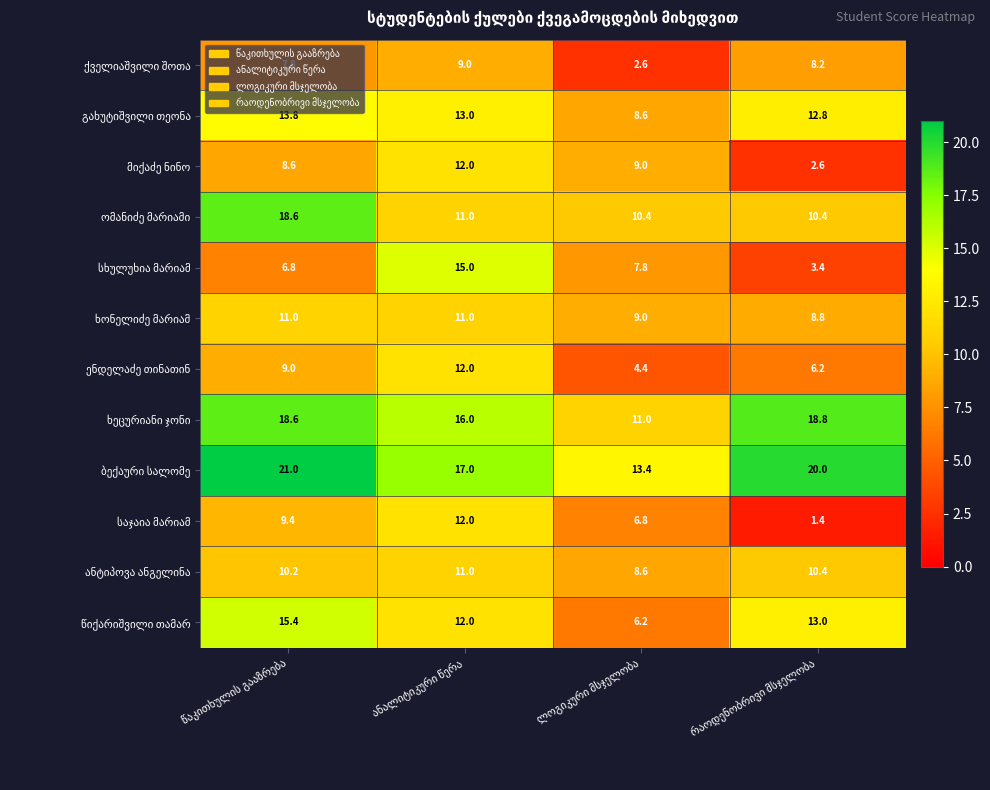

At how many categories does at least one series exceed 11?

4